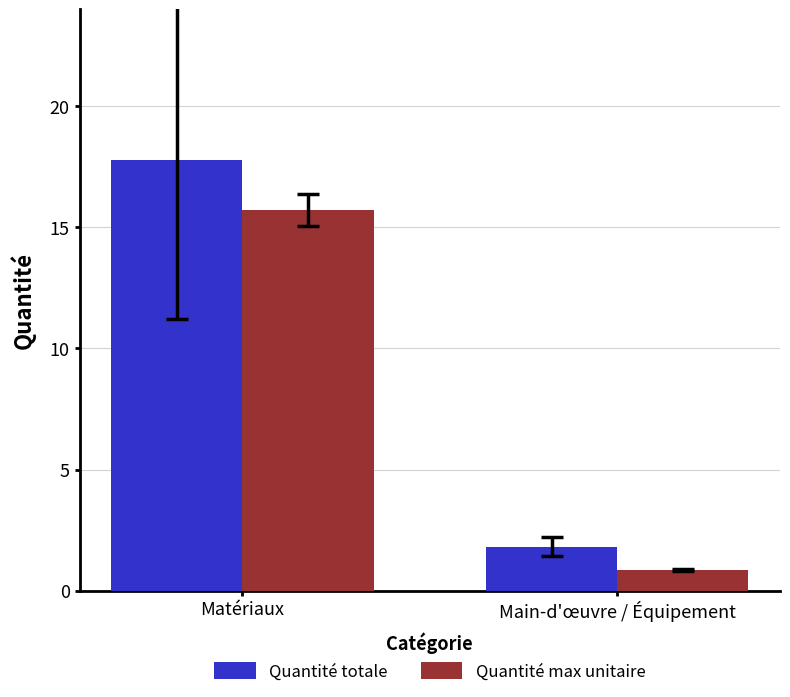

Reading right to left, what are all the values shown in this chart?

Quantité totale: Main-d'œuvre / Équipement=1.8	Matériaux=17.8
Quantité max unitaire: Main-d'œuvre / Équipement=0.8	Matériaux=15.7